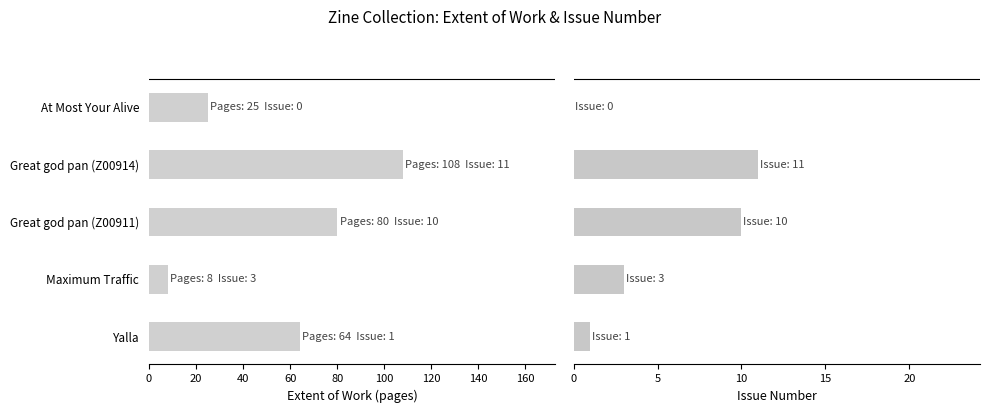

List the series in order of their overall mean, highest first.

Extent of Work, Issue